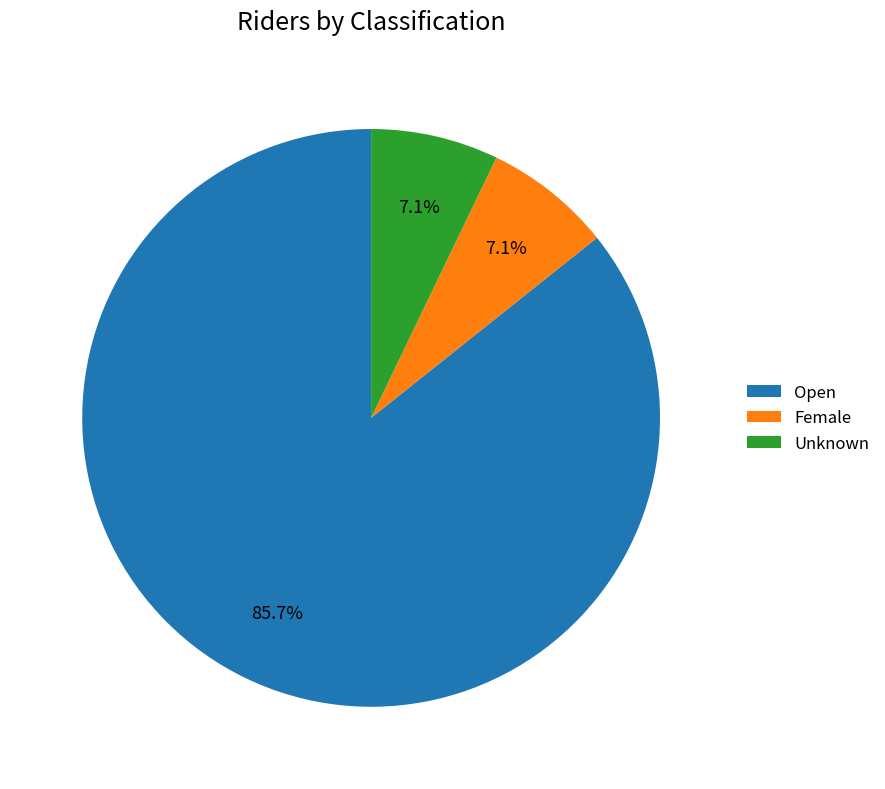

Is there a majority slice in this chart?

Yes